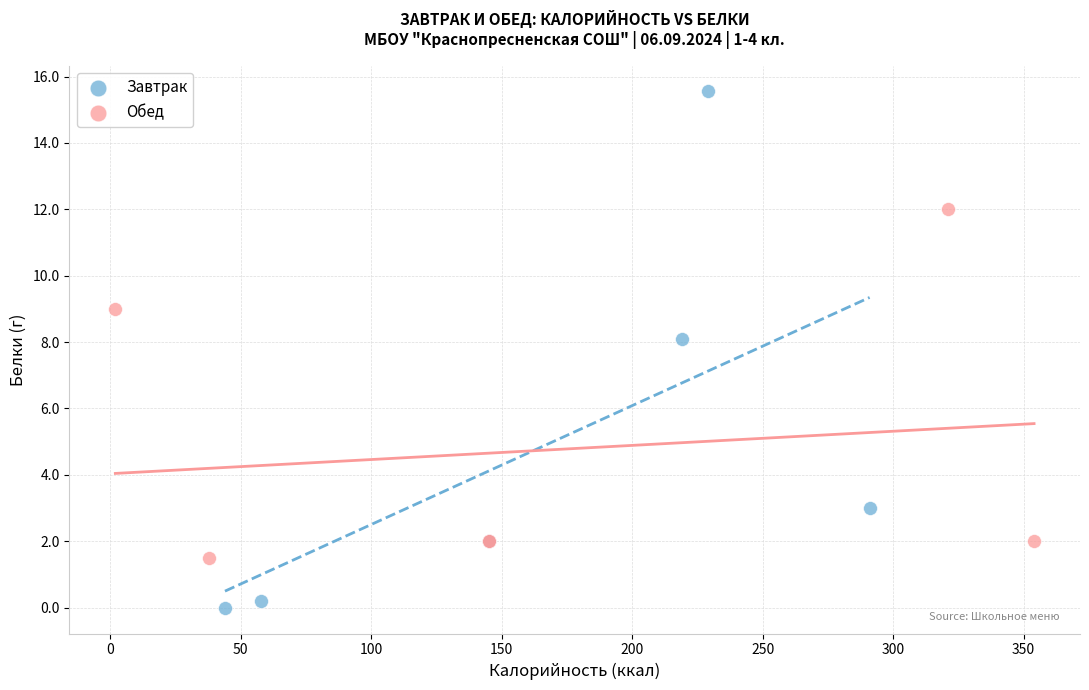

Which series reaches the maximum Y coordinate?

Завтрак